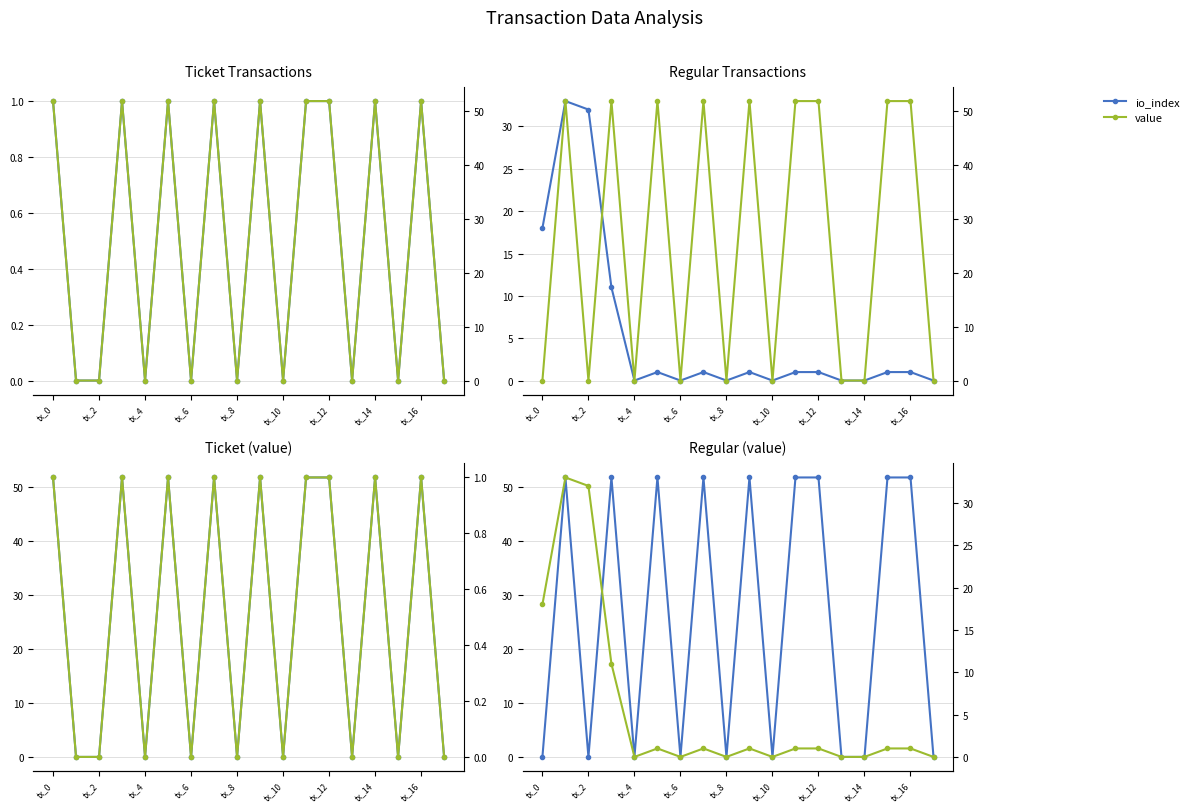

True or false: io_index has a value of 0.0 at tx_8.

False